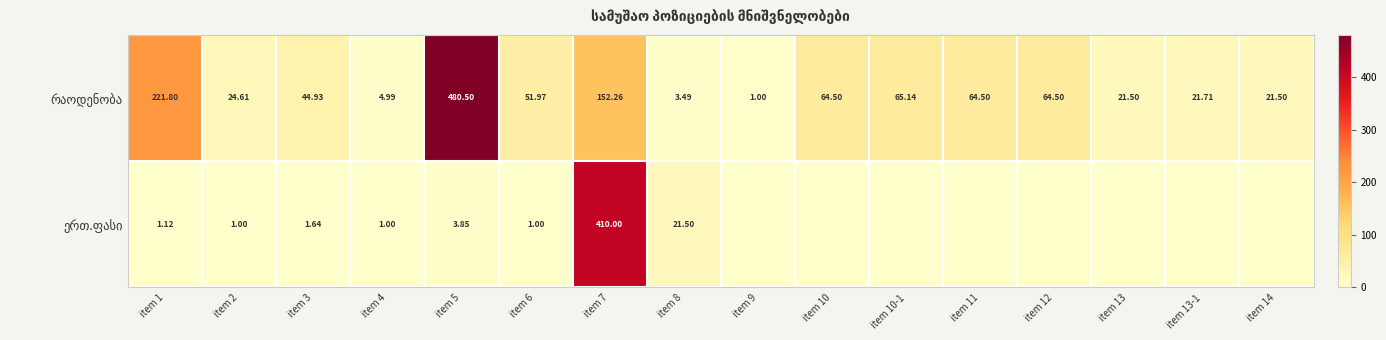

Between item 2 and item 10, which series saw the biggest shift?

რაოდენობა